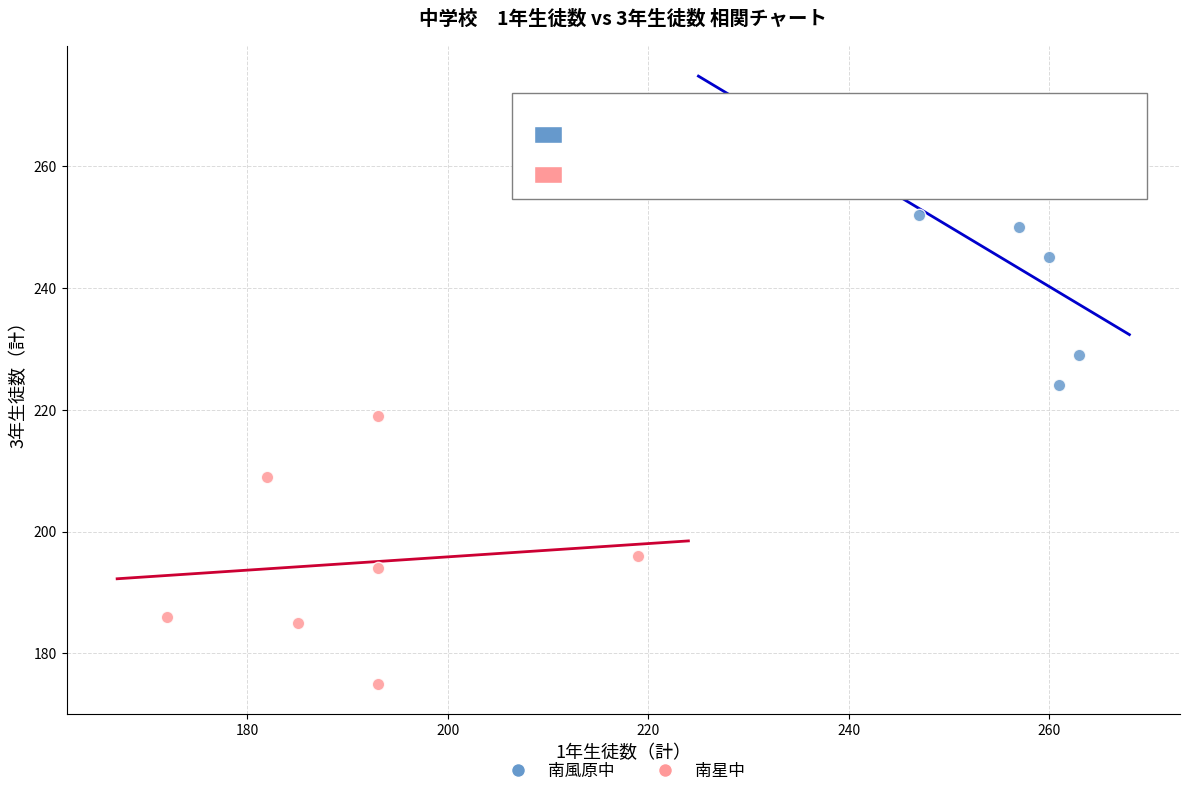

Which series contains the lowest Y value?

南星中